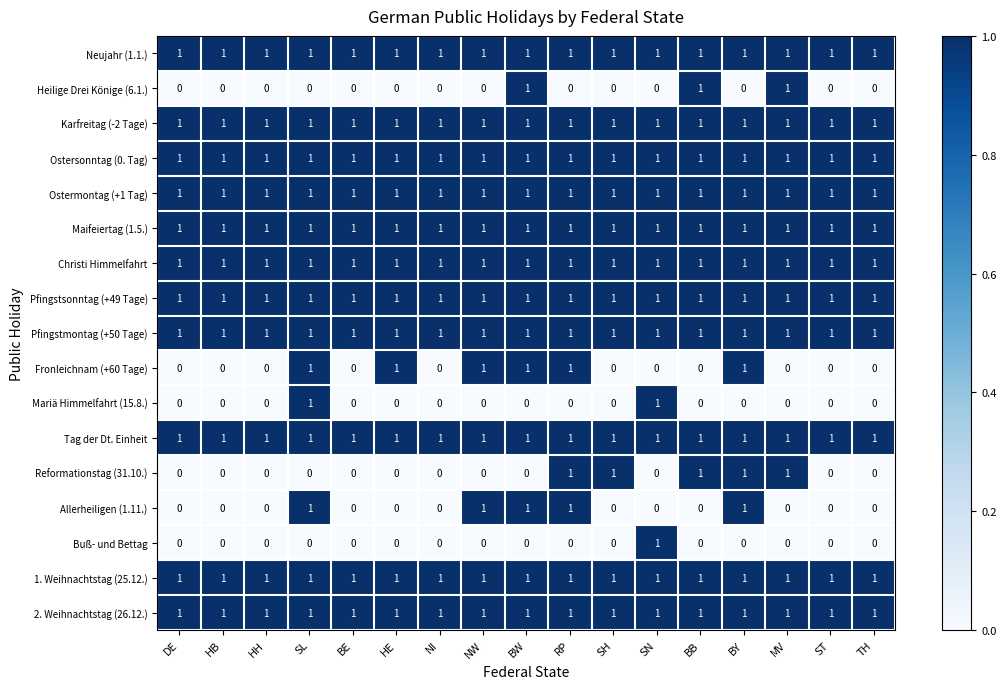

The Mariä Himmelfahrt (15.8.) series shows 0 at RP. True or false?

True